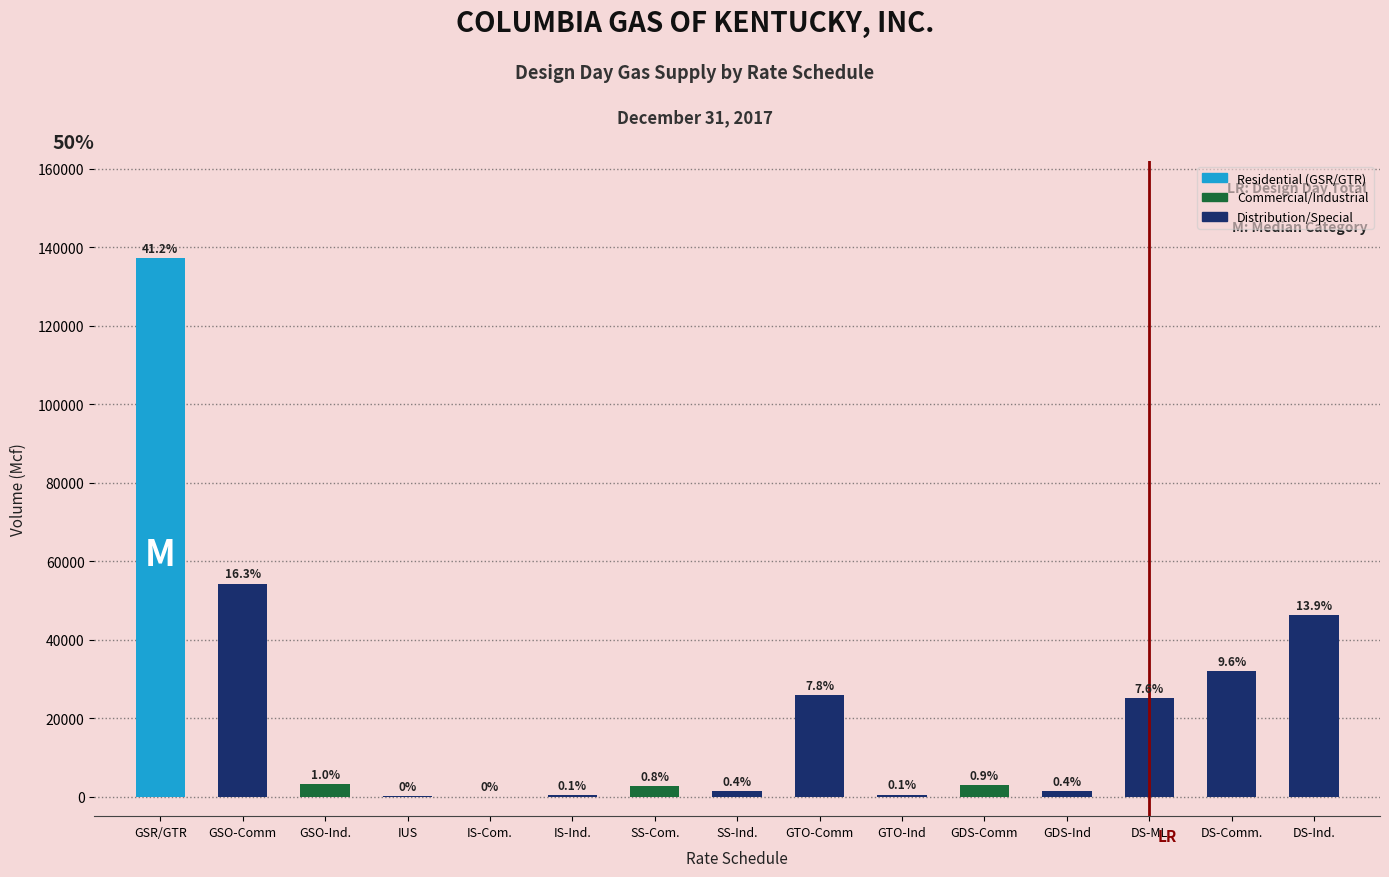

What is the change in value from SS-Com. to GDS-Ind?

-1100